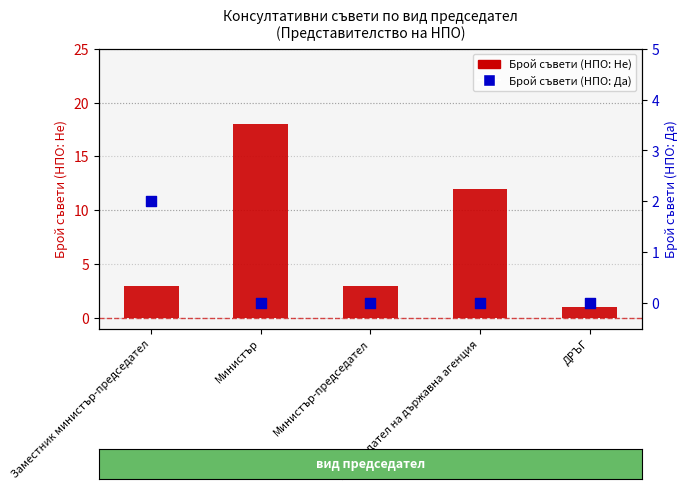

Which series has the largest Y range (max minus min)?

Представител на НПО: Не